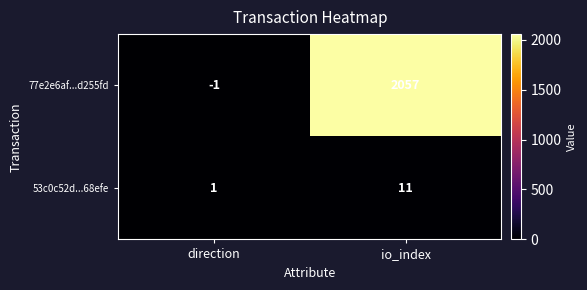

Where is 77e2e6af...d255fd nearest to the value 1028?

direction